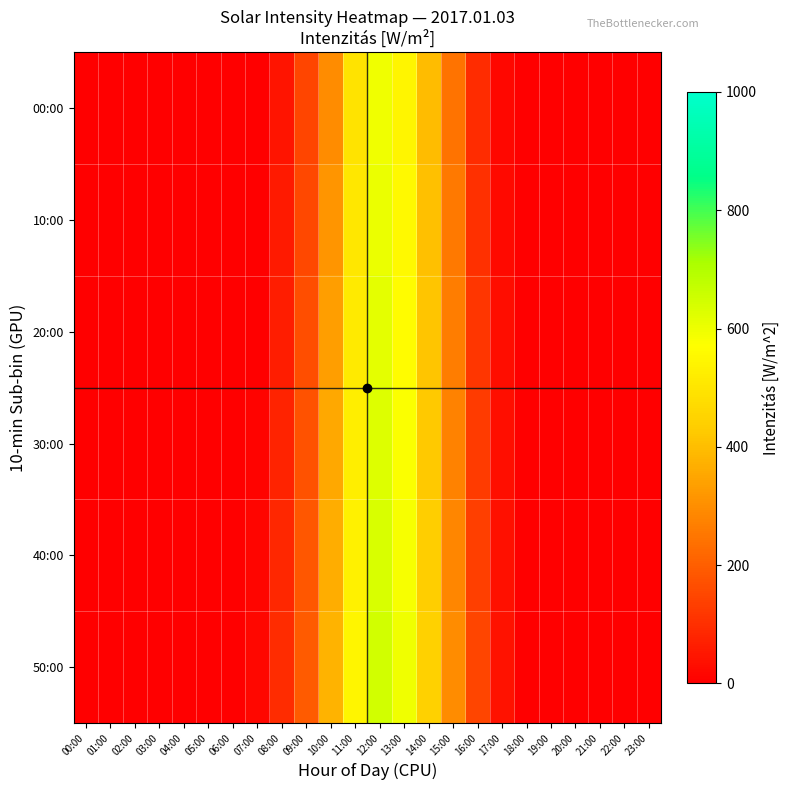

Reading left to right, what are all the values shown in this chart?

00:00: 00:00=0	01:00=0	02:00=0	03:00=0	04:00=0	05:00=0	06:00=0	07:00=0	08:00=45	09:00=145	10:00=295	11:00=495	12:00=595	13:00=545	14:00=395	15:00=245	16:00=95	17:00=18	18:00=0	19:00=0	20:00=0	21:00=0	22:00=0	23:00=0
10:00: 00:00=0	01:00=0	02:00=0	03:00=0	04:00=0	05:00=0	06:00=0	07:00=0	08:00=55	09:00=155	10:00=315	11:00=505	12:00=605	13:00=555	14:00=405	15:00=255	16:00=105	17:00=22	18:00=0	19:00=0	20:00=0	21:00=0	22:00=0	23:00=0
20:00: 00:00=0	01:00=0	02:00=0	03:00=0	04:00=0	05:00=0	06:00=0	07:00=3	08:00=65	09:00=165	10:00=335	11:00=515	12:00=615	13:00=565	14:00=415	15:00=265	16:00=115	17:00=28	18:00=0	19:00=0	20:00=0	21:00=0	22:00=0	23:00=0
30:00: 00:00=0	01:00=0	02:00=0	03:00=0	04:00=0	05:00=0	06:00=0	07:00=8	08:00=75	09:00=175	10:00=355	11:00=525	12:00=625	13:00=575	14:00=425	15:00=275	16:00=125	17:00=32	18:00=0	19:00=0	20:00=0	21:00=0	22:00=0	23:00=0
40:00: 00:00=0	01:00=0	02:00=0	03:00=0	04:00=0	05:00=0	06:00=0	07:00=12	08:00=85	09:00=185	10:00=365	11:00=535	12:00=635	13:00=585	14:00=435	15:00=285	16:00=135	17:00=38	18:00=0	19:00=0	20:00=0	21:00=0	22:00=0	23:00=0
50:00: 00:00=0	01:00=0	02:00=0	03:00=0	04:00=0	05:00=0	06:00=0	07:00=18	08:00=95	09:00=195	10:00=375	11:00=545	12:00=645	13:00=595	14:00=445	15:00=295	16:00=145	17:00=42	18:00=0	19:00=0	20:00=0	21:00=0	22:00=0	23:00=0